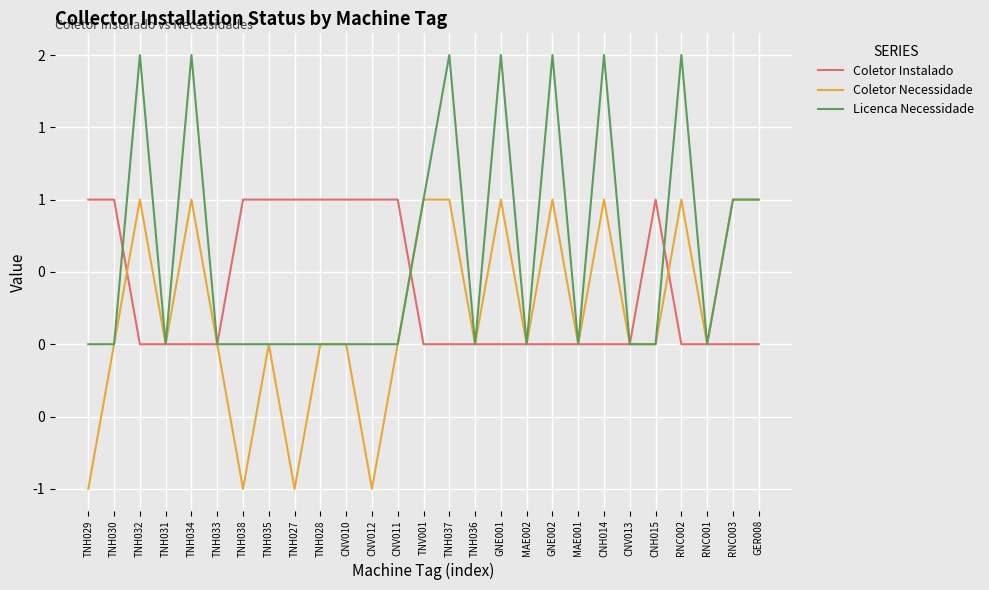

Does the chart display data point markers on the line(s)?

No